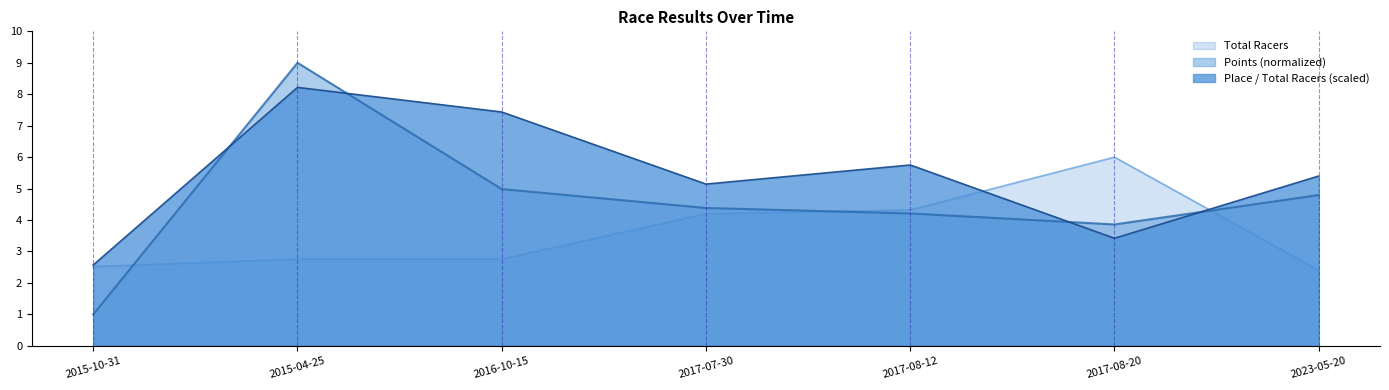

What position from the right is 2016-10-15?

5